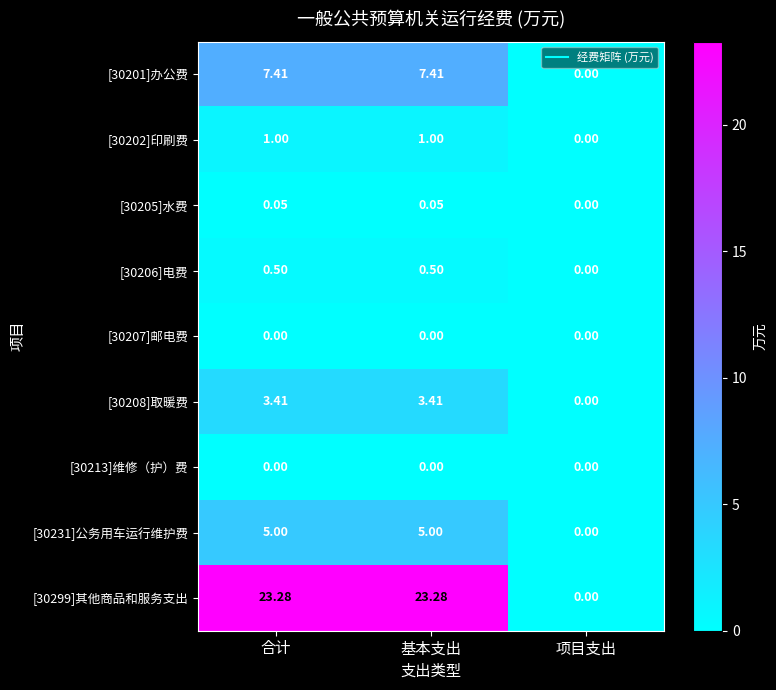

At which label is [30205]水费 closest to 0?

项目支出